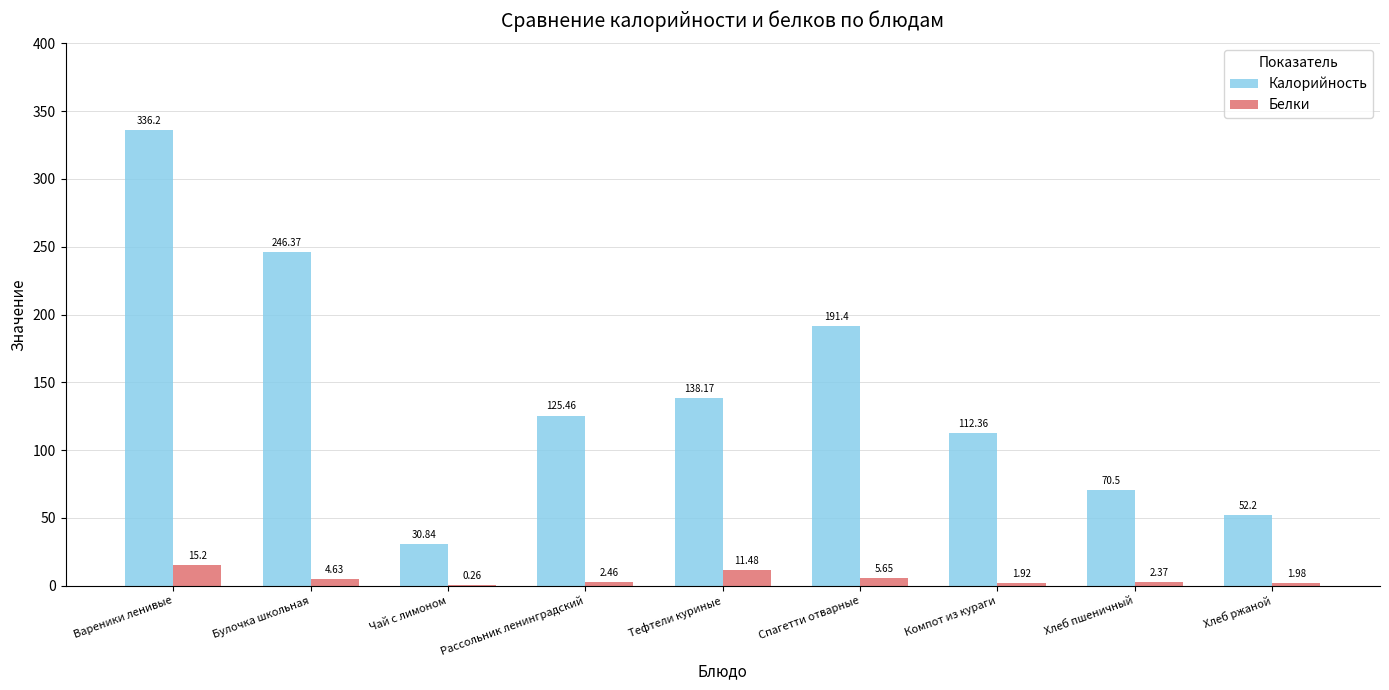

What is the sum of the Калорийность values at Рассольник ленинградский and Чай с лимоном?

156.3